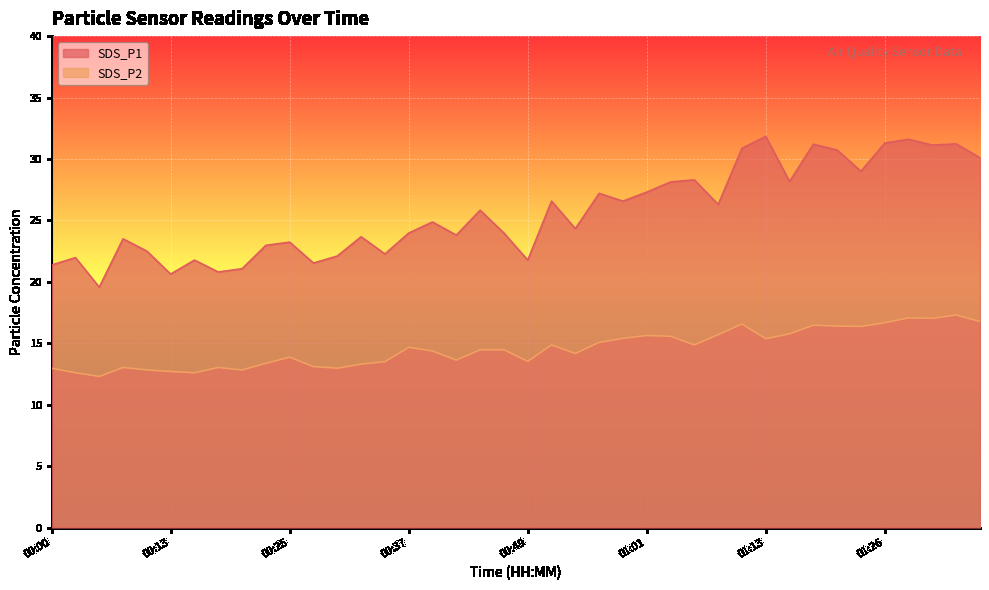

True or false: SDS_P2 and SDS_P1 cross at least once.

False